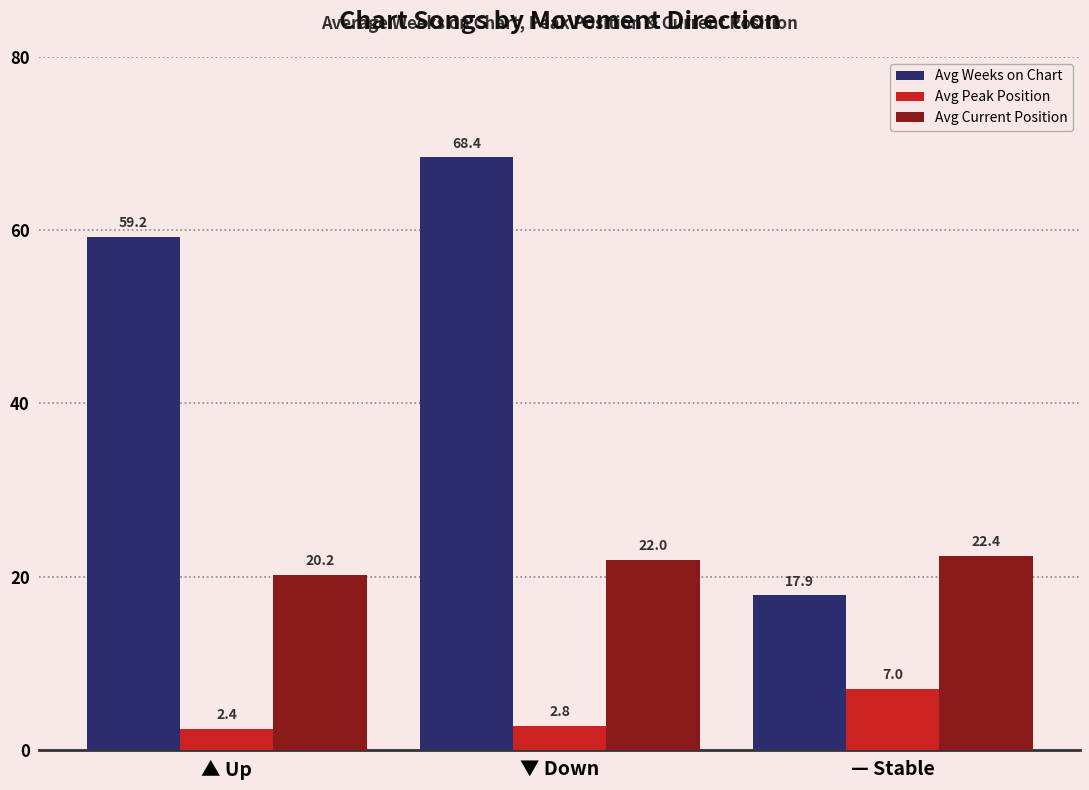

What is the sum of all Avg Peak Position values?

12.2